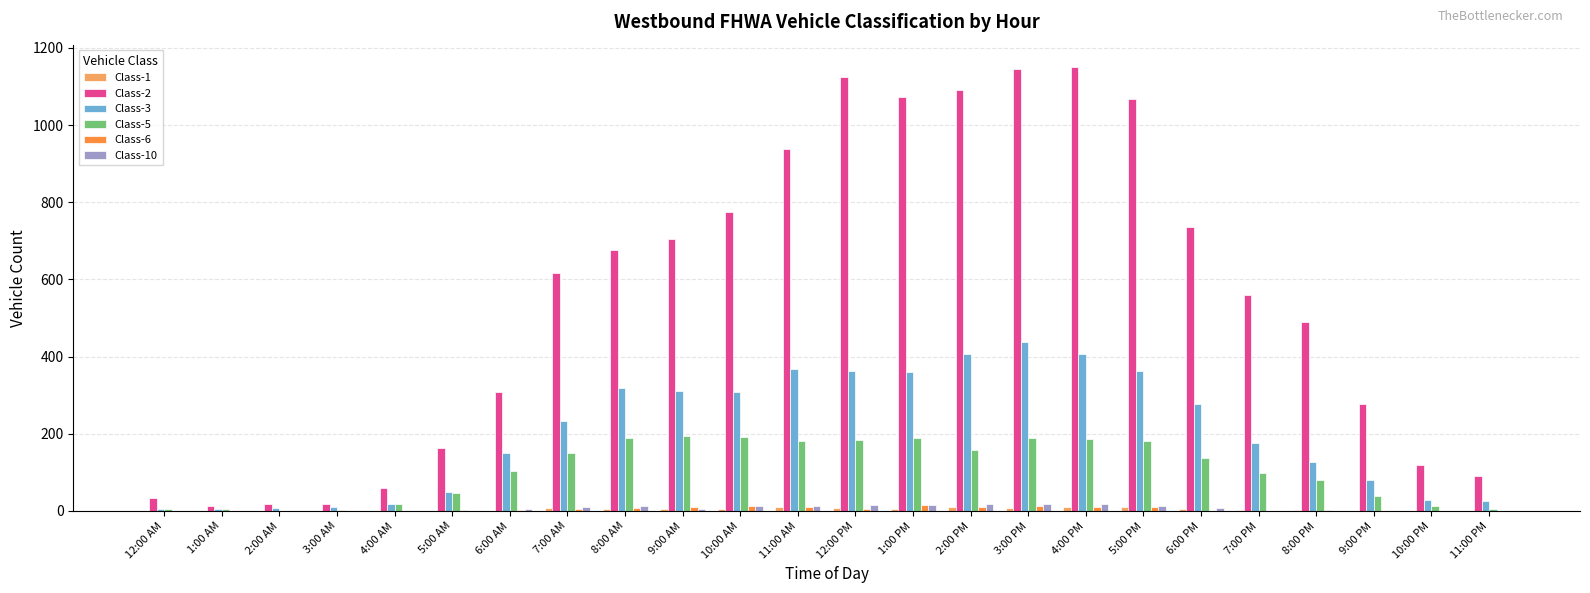

What is the total value across all series at 11:00 PM?

124